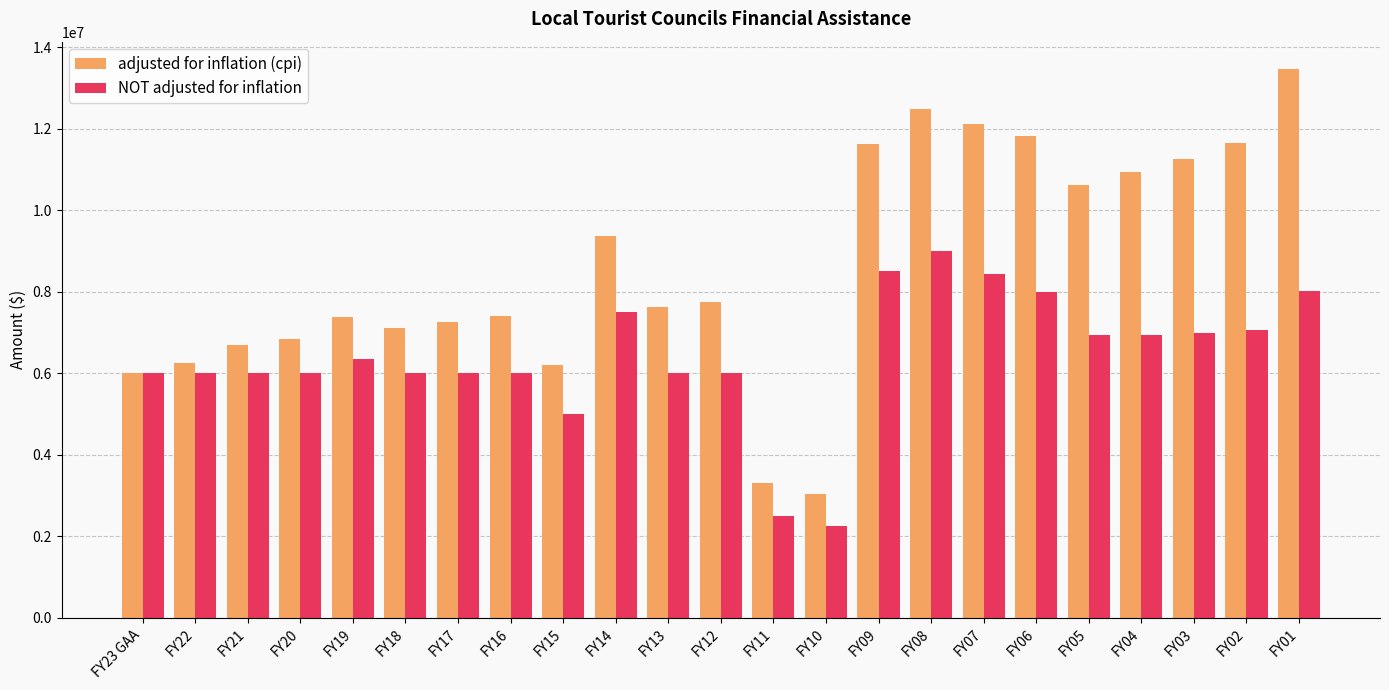

What value does the NOT adjusted for inflation series have at FY07, to the nearest 100?

8425000